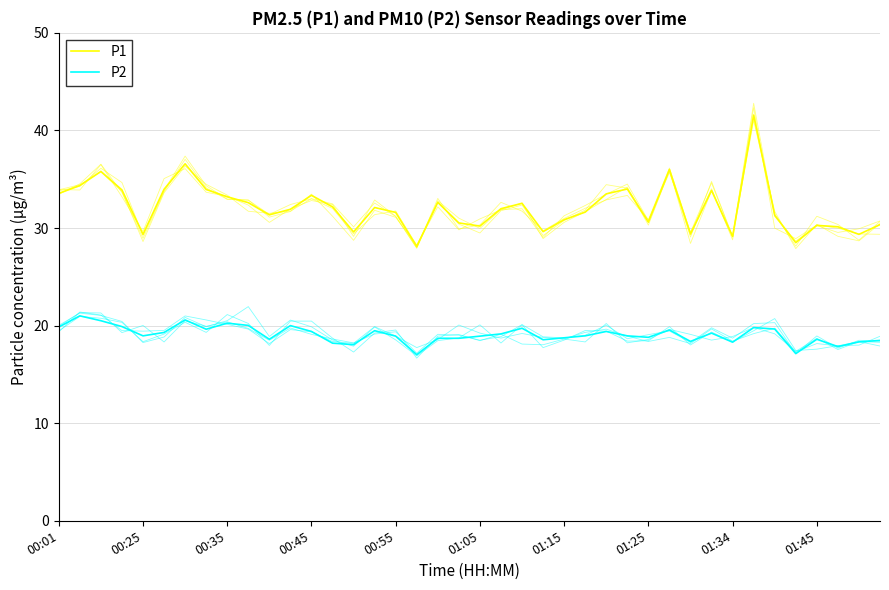

True or false: P1 has a value of 50.5 at 14.

False